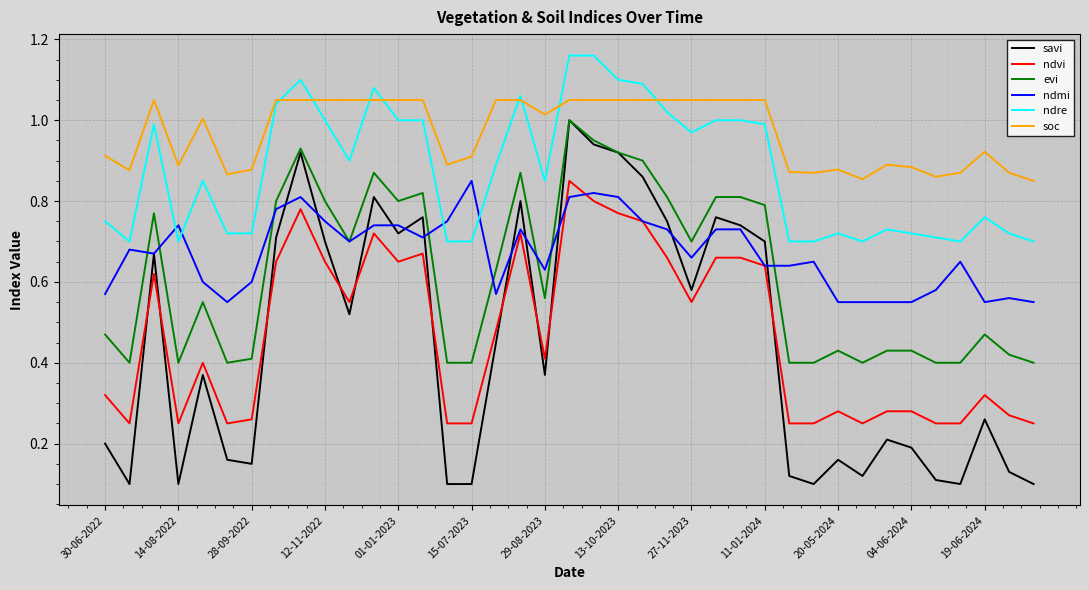

True or false: savi and ndre cross at least once.

False